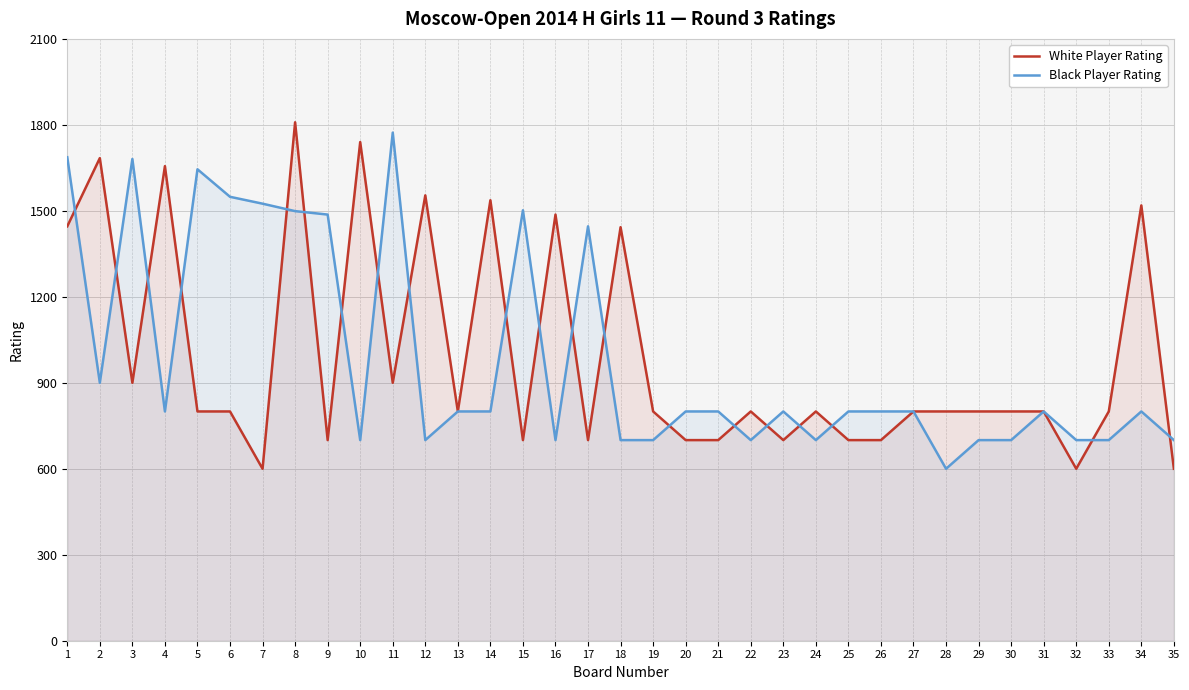

At which label does White Player Rating reach its peak?

8